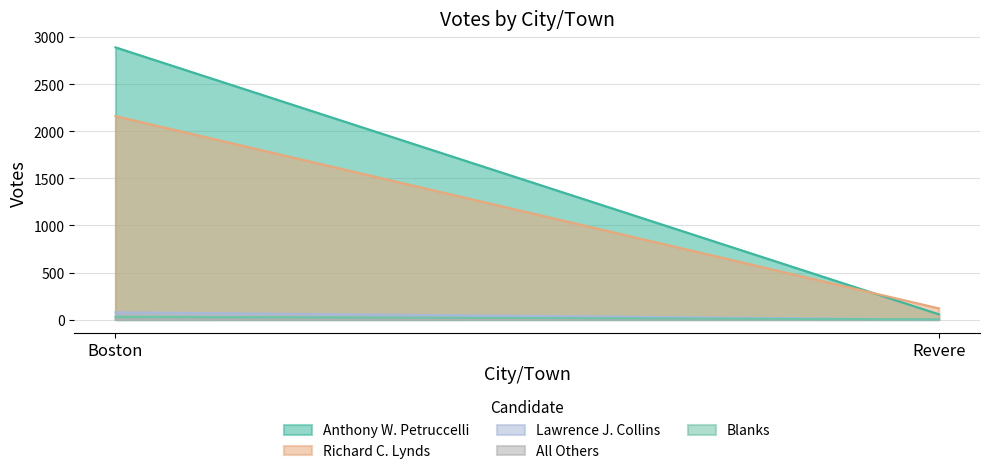

What is the difference between the highest and lowest values at Boston?

2894